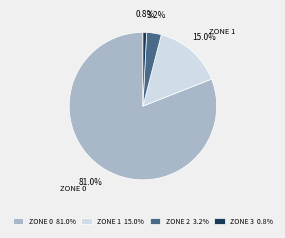

Rank the categories by value from highest to lowest.

ZONE 0 81.0%, ZONE 1 15.0%, ZONE 2 3.2%, ZONE 3 0.8%